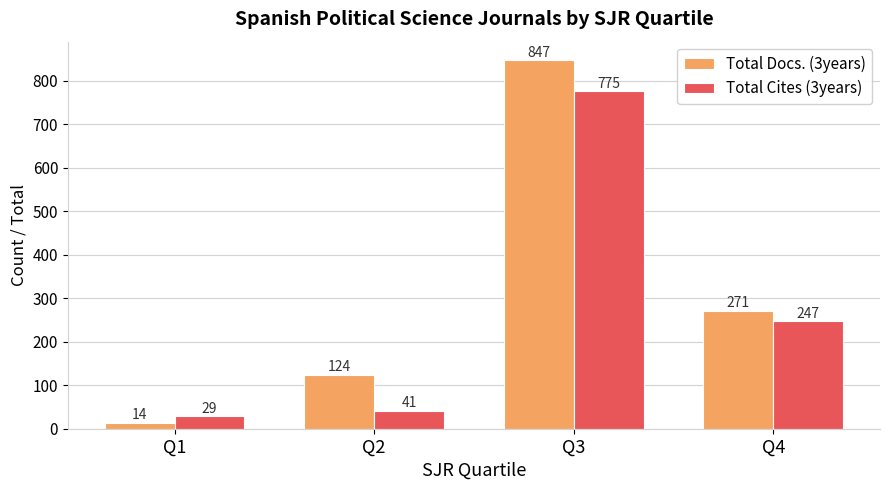

At which category is the sum across all series the highest?

Q3